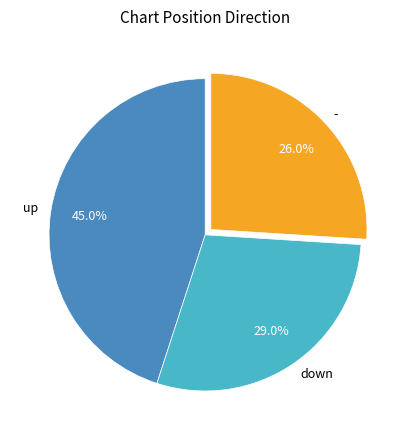

Between down and -, which is larger?

down